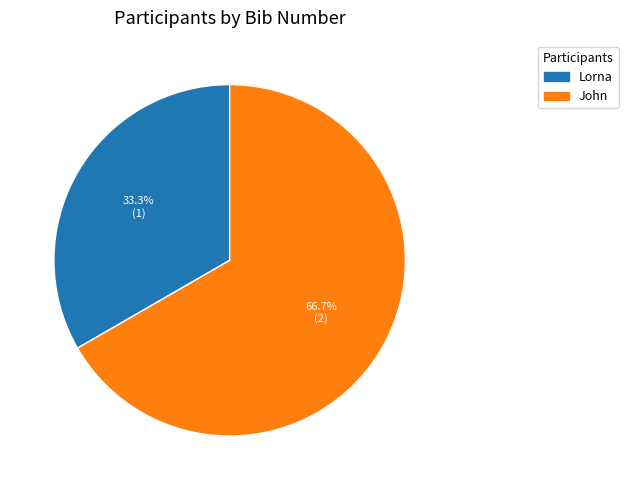

What is the smallest slice in the pie chart?

Lorna